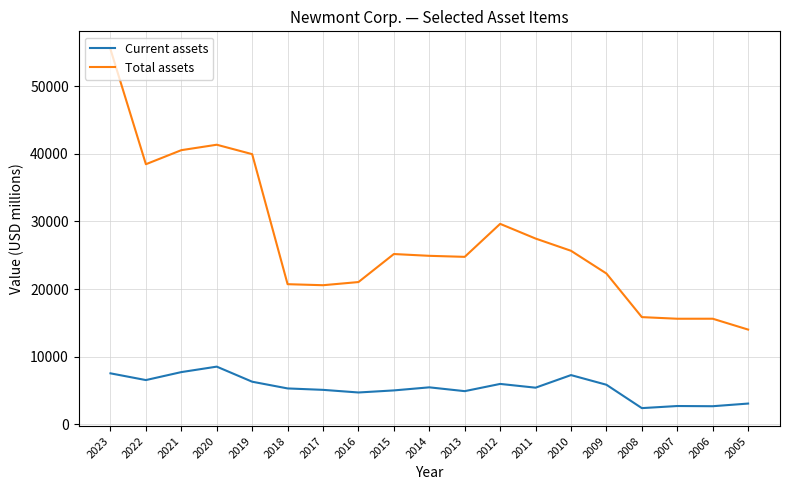

The Current assets series shows 8505 at 2020. True or false?

True